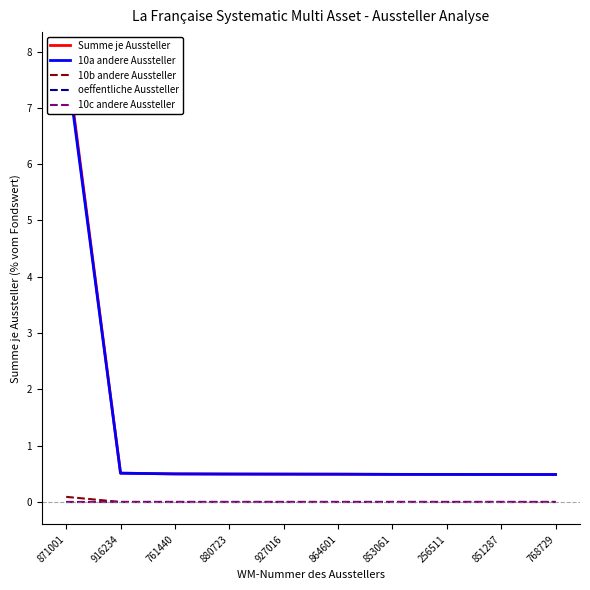

Reading left to right, list all the values displayed in this chart.

Summe je Aussteller: 7.9	0.5	0.5	0.5	0.5	0.5	0.5	0.5	0.5	0.5
10a andere Aussteller: 7.9	0.5	0.5	0.5	0.5	0.5	0.5	0.5	0.5	0.5
10b andere Aussteller: 0.1	0.0	0.0	0.0	0.0	0.0	0.0	0.0	0.0	0.0
oeffentliche Aussteller: 0.0	0.0	0.0	0.0	0.0	0.0	0.0	0.0	0.0	0.0
10c andere Aussteller: 0.0	0.0	0.0	0.0	0.0	0.0	0.0	0.0	0.0	0.0